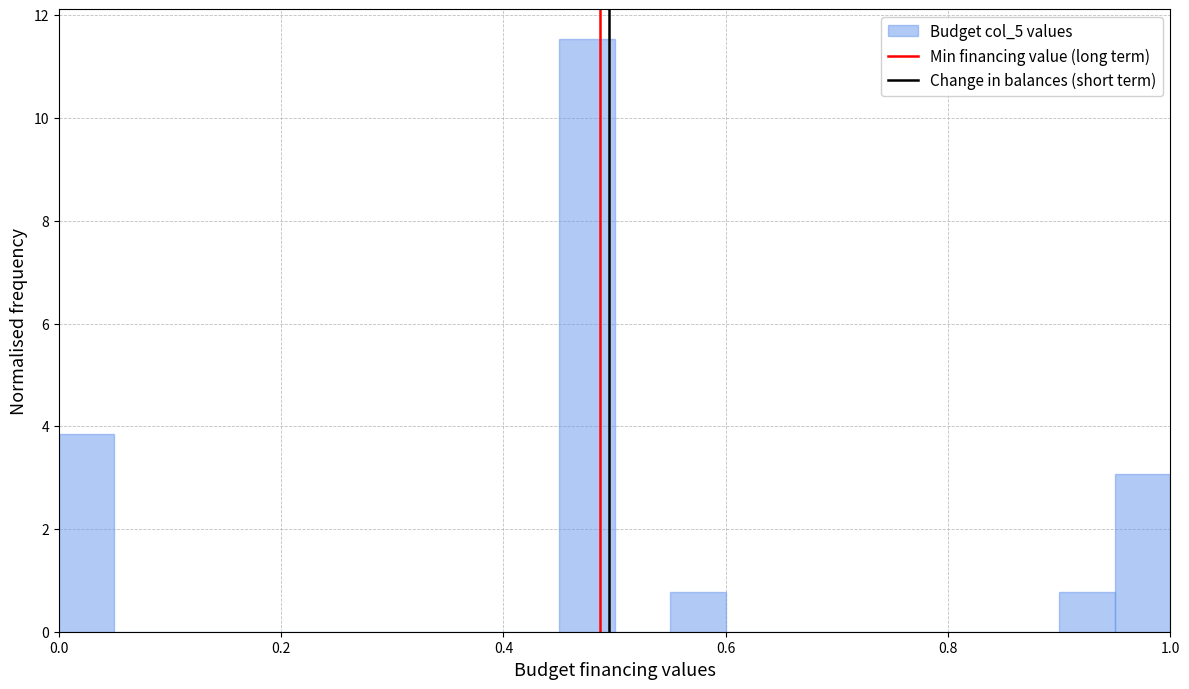

Around what value on the x-axis is the tallest bar? Give the approximate position of its centre, as read against the axis.

0.48